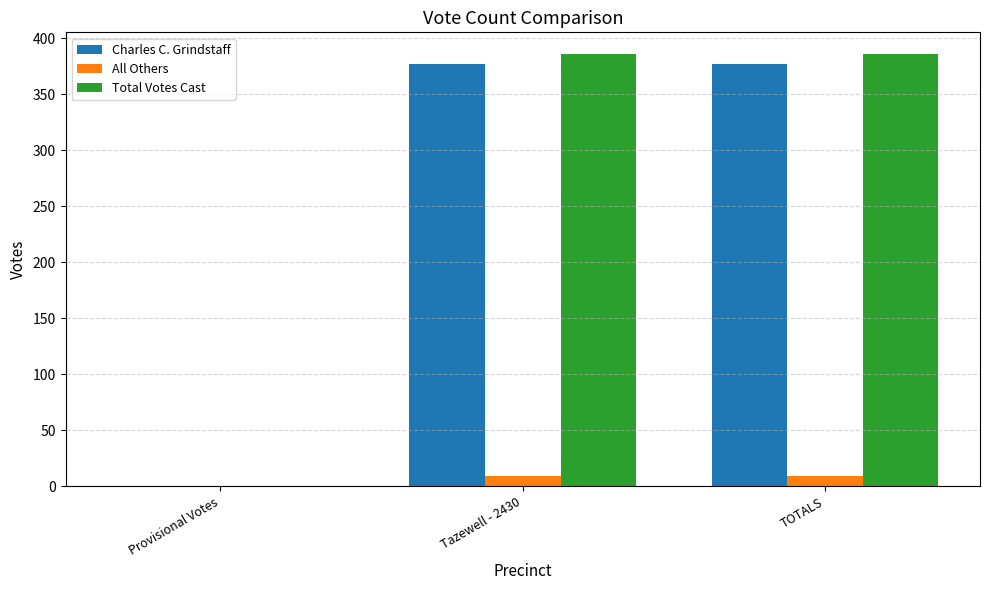

Count the number of categories in the chart.

3